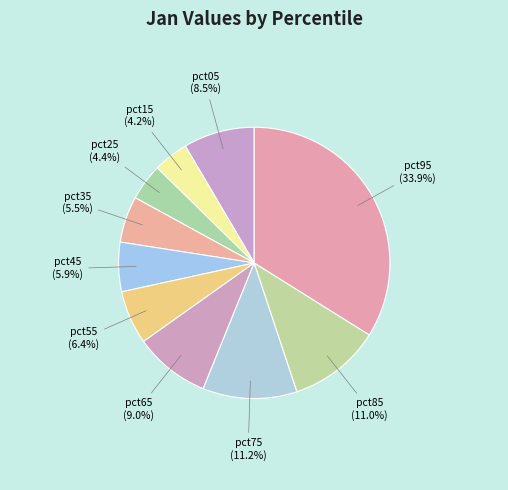

To the nearest percent, what is the difference between the largest and smallest slice percentages?

30%